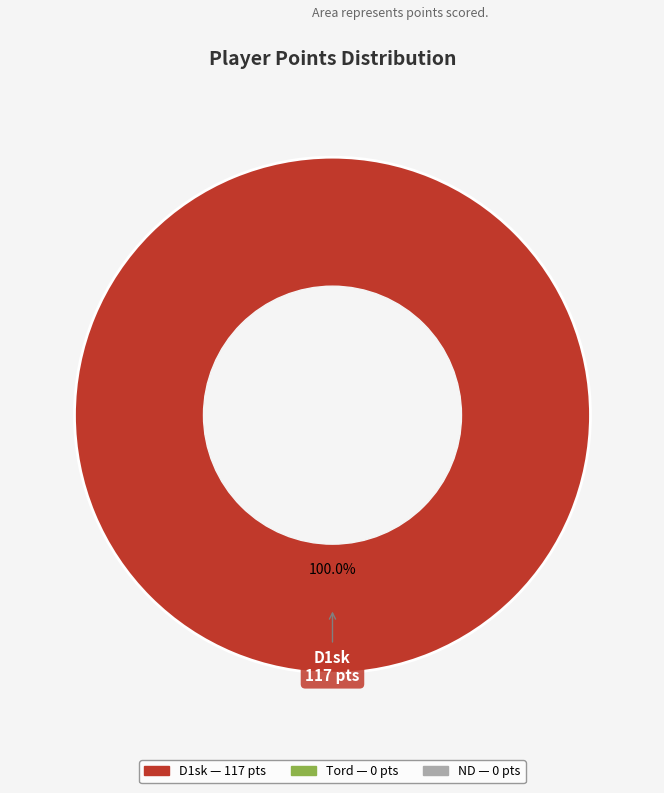

Is there any slice that represents more than half of the pie?

Yes